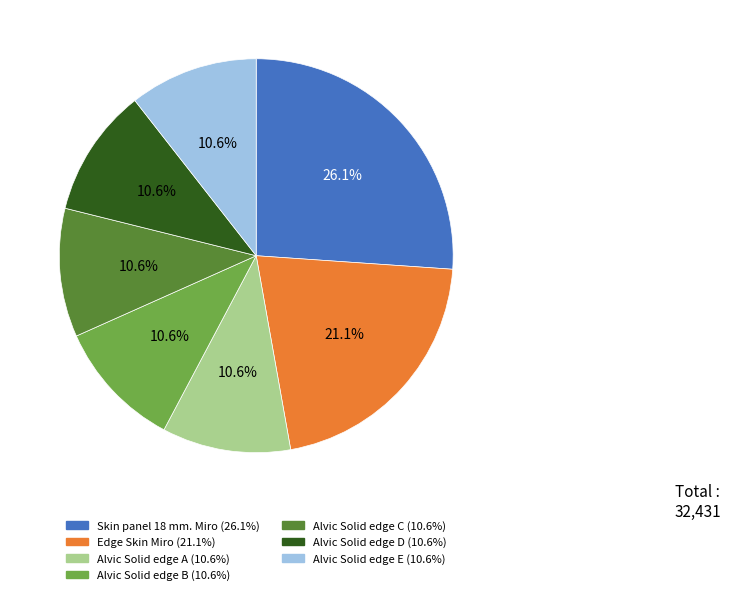

Does any single category account for the majority?

No